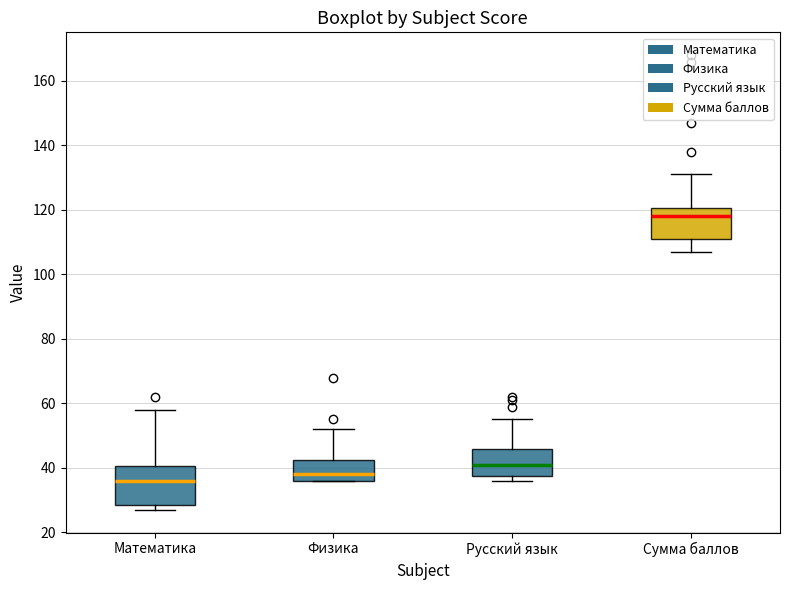

Reading left to right, read every box against the y-axis: the position of its median line, the range the box covers, and the ends of its whiskers. The values are not printed on the chart, so give them approximately, as read against the axis.

Математика: median 36, box 28 to 40, whiskers 28 (just below the box's lower edge) to 58
Физика: median 38, box 36 to 42, whiskers 36 to 52
Русский язык: median 42, box 38 to 46, whiskers 36 to 56
Сумма баллов: median 118, box 112 to 120, whiskers 108 to 132